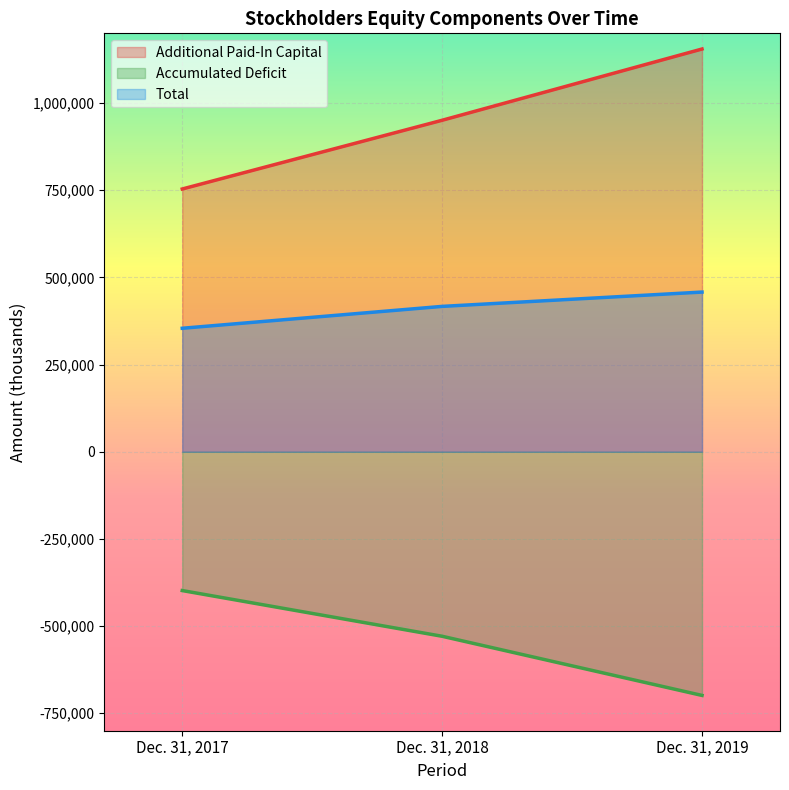

Reading right to left, what are all the values shown in this chart?

Additional Paid-In Capital: Dec. 31, 2019=1155044	Dec. 31, 2018=950693	Dec. 31, 2017=753568
Accumulated Deficit: Dec. 31, 2019=-698781	Dec. 31, 2018=-529128	Dec. 31, 2017=-398044
Total: Dec. 31, 2019=457984	Dec. 31, 2018=416921	Dec. 31, 2017=354183